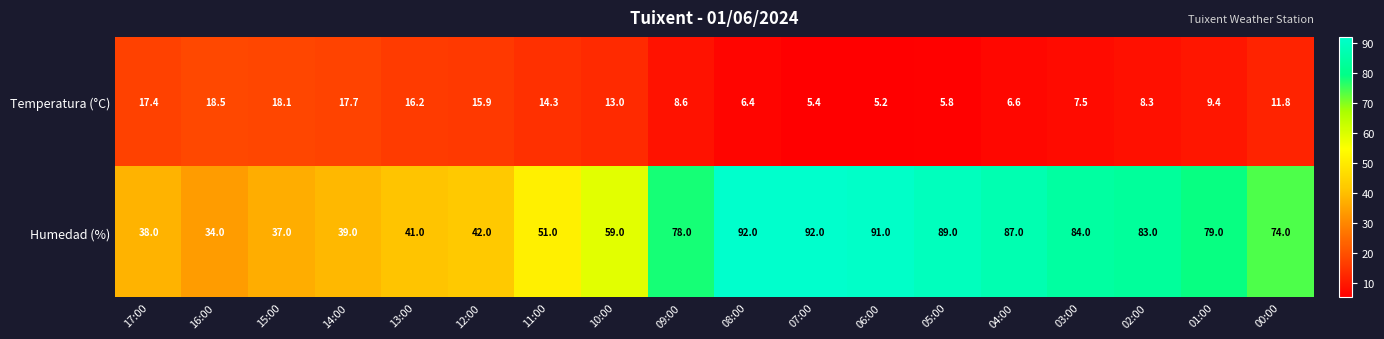

What is the difference between the maximum and minimum values in the Temperatura (°C) series?

13.3